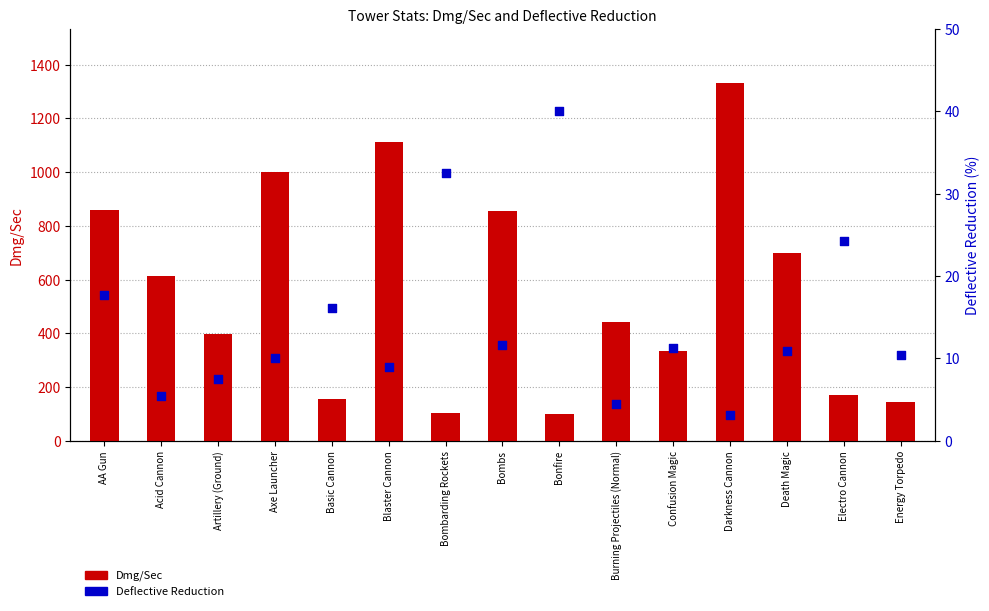

Which series reaches the minimum Y coordinate?

Deflective Reduction